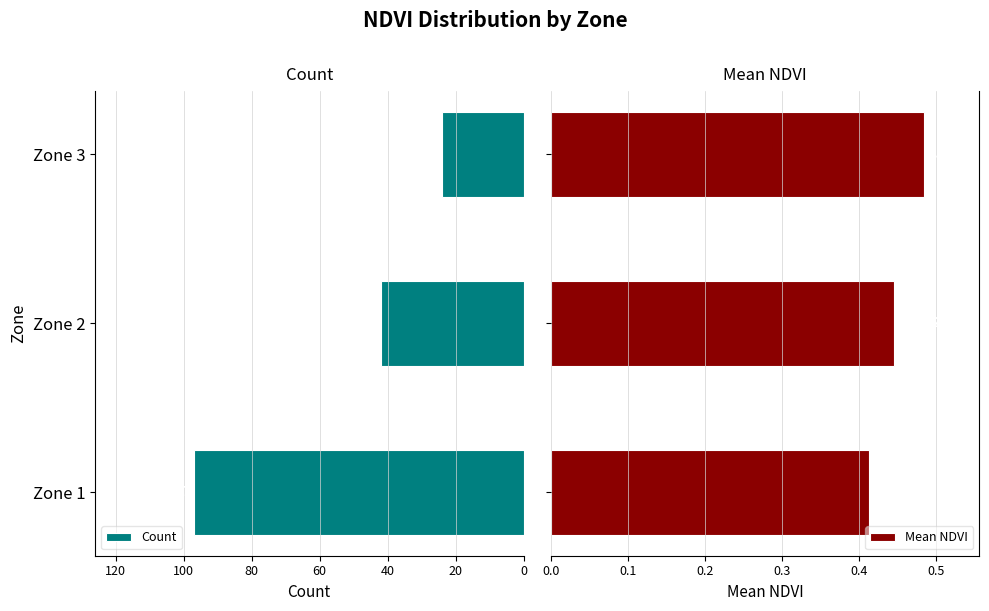

The Count series shows 51.8 at Zone 1. True or false?

False